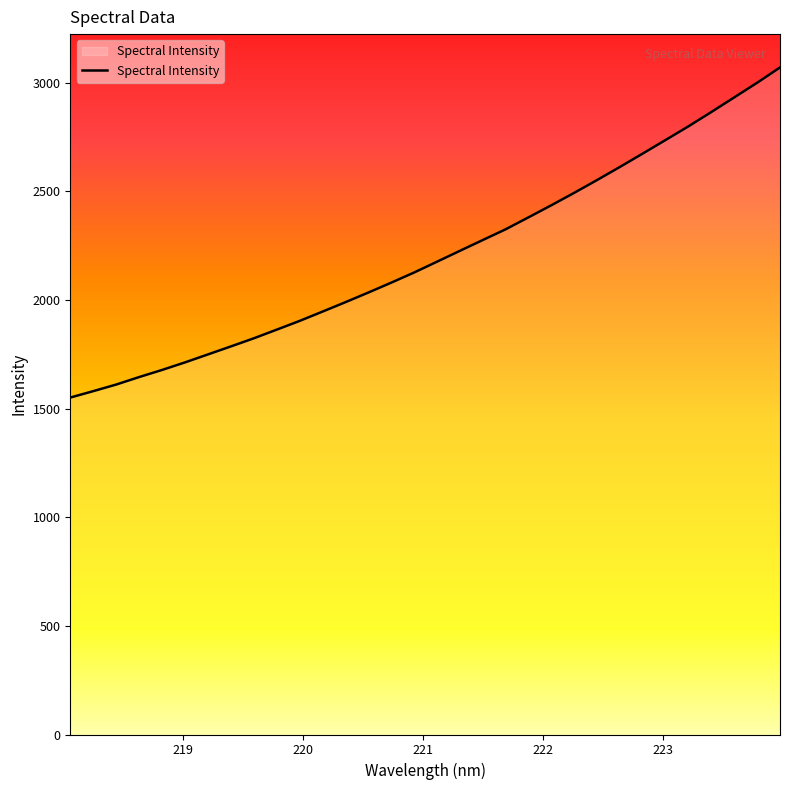

What is the smallest value displayed?

1551.0